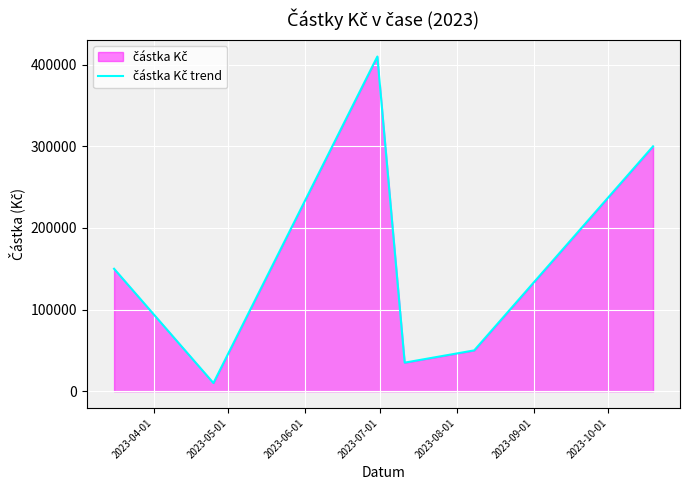

How many categories are shown in the chart?

6